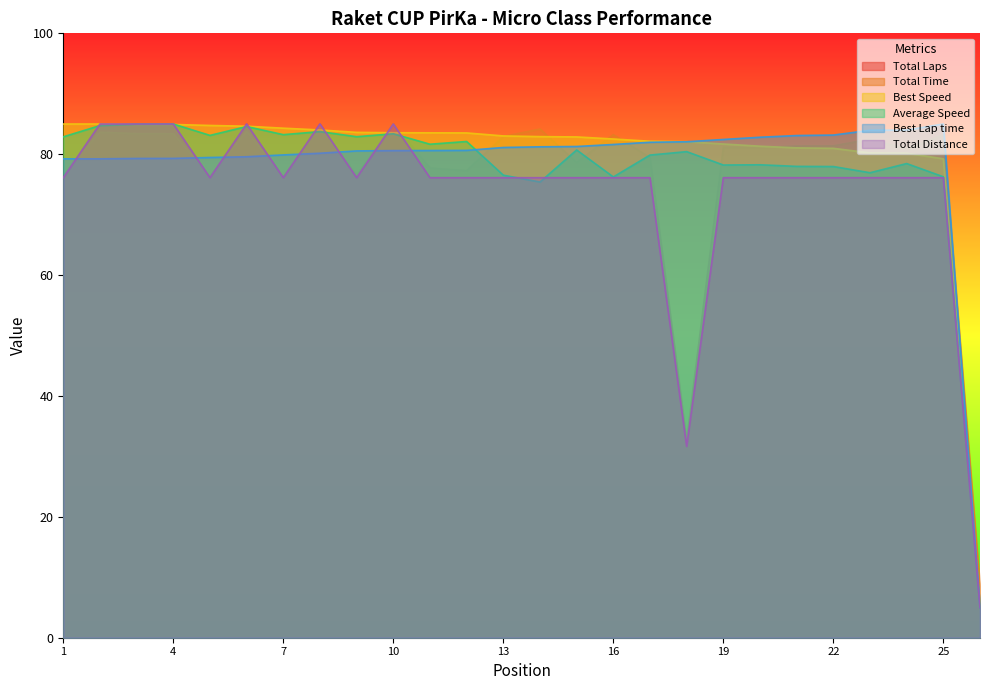

What is the difference between the Best Speed values at 14 and 9?

0.7